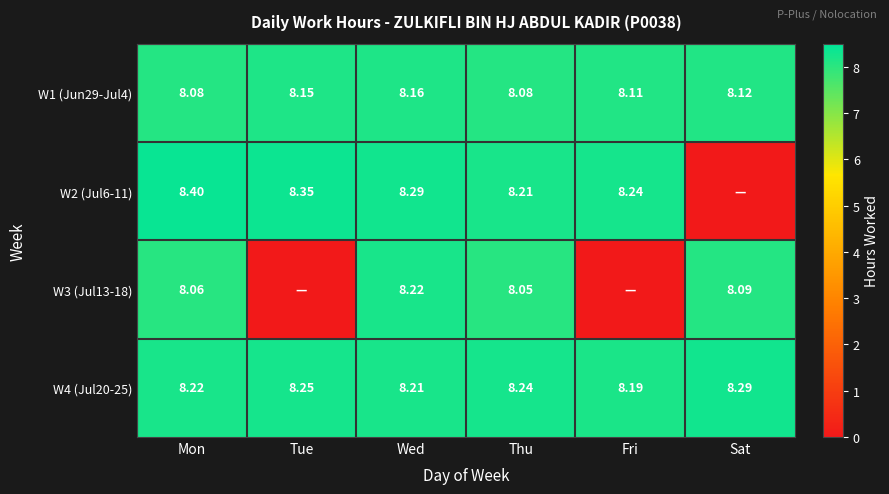

Which category has the highest value in the W4 (Jul20-25) series?

Sat